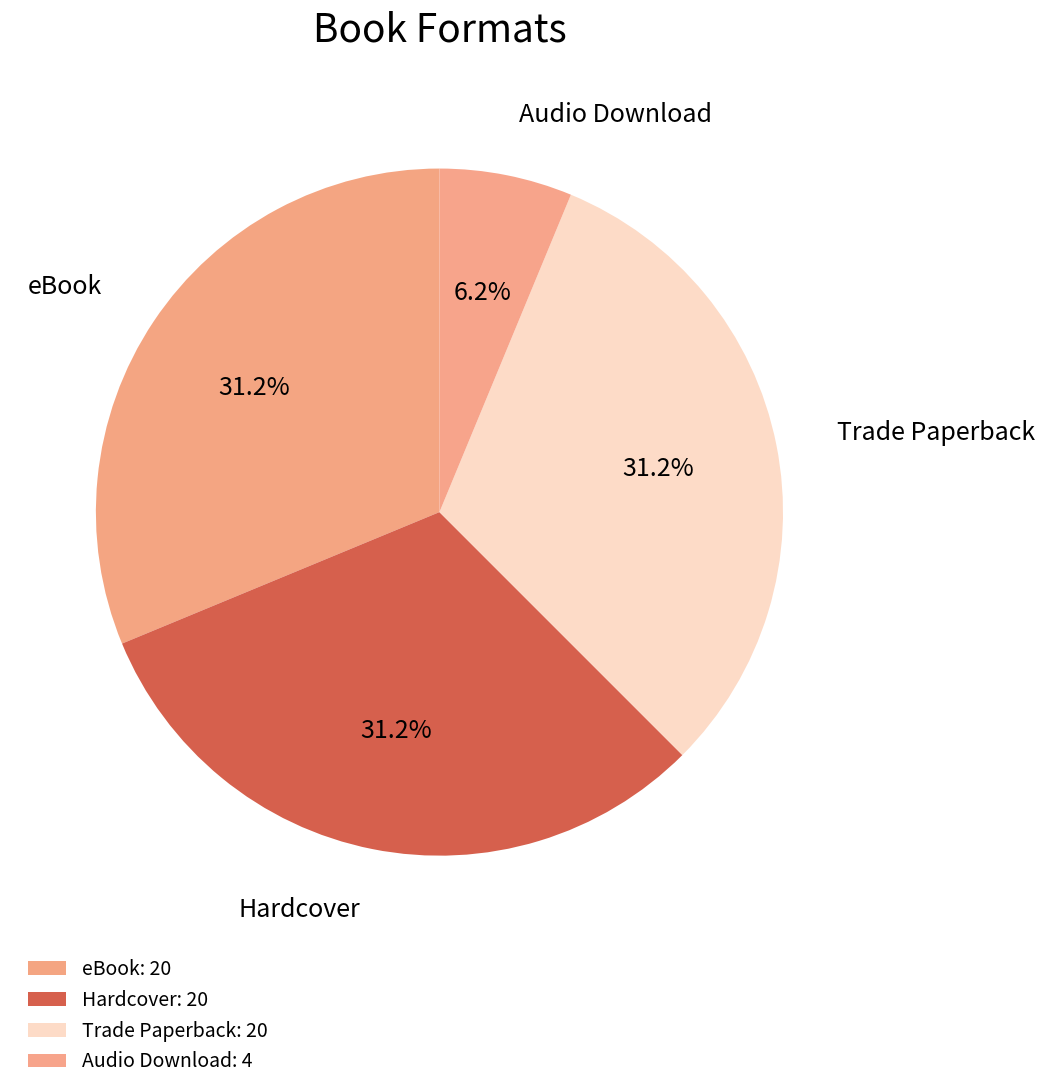

The Trade Paperback slice represents 37% of the pie. True or false?

False